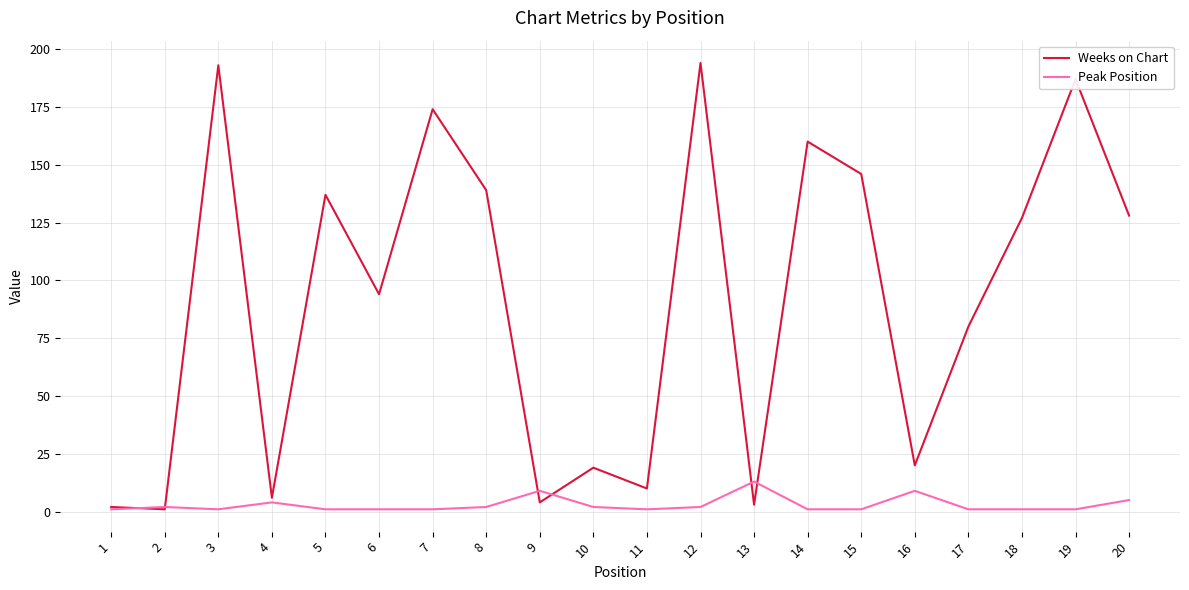

True or false: Weeks on Chart has a value of 19 at 10.

True